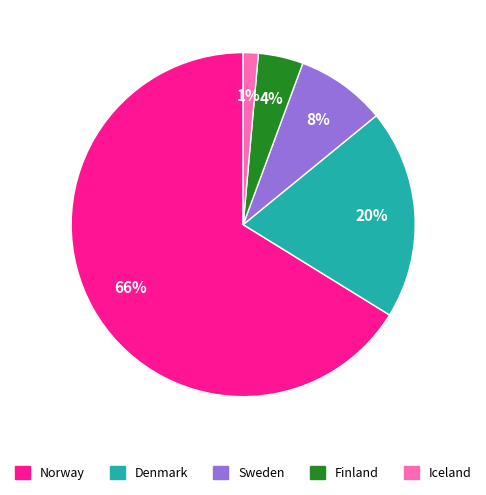

To the nearest percent, what portion does Iceland represent?

1%